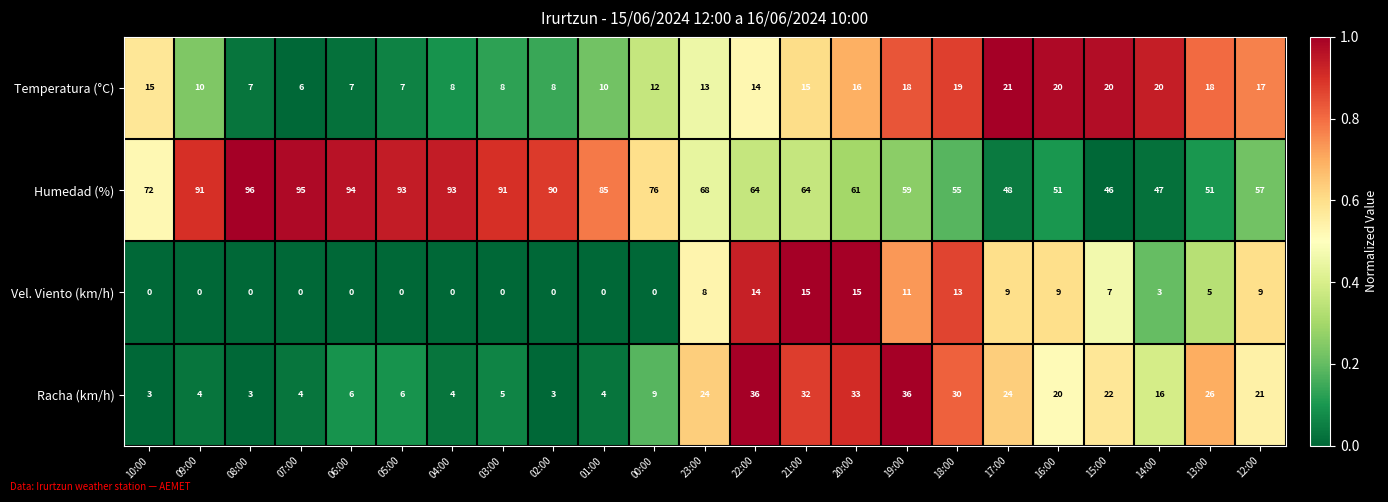

How many series are shown in this chart?

4